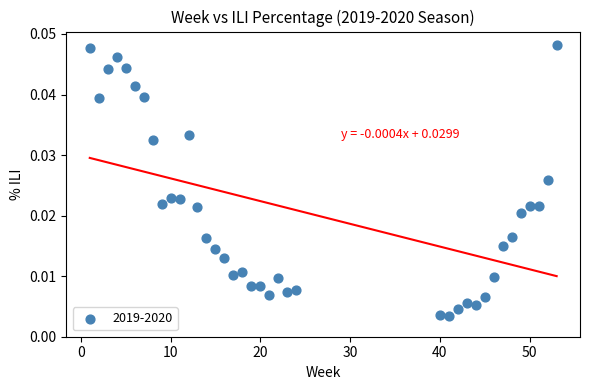

What is the range of X values (max minus min)?

52.0